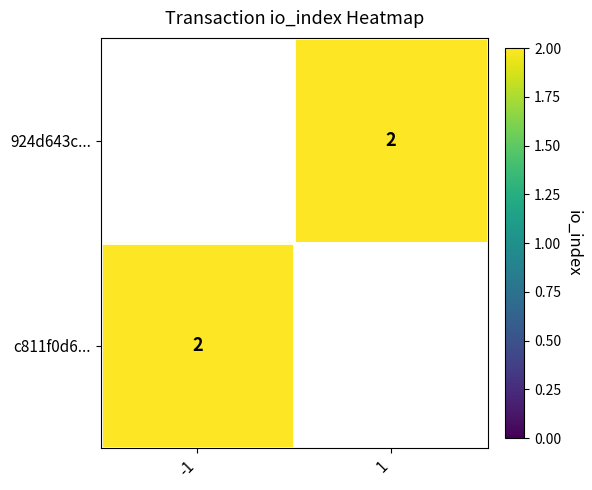

What is the highest value of the c811f0d6... series?

2.0